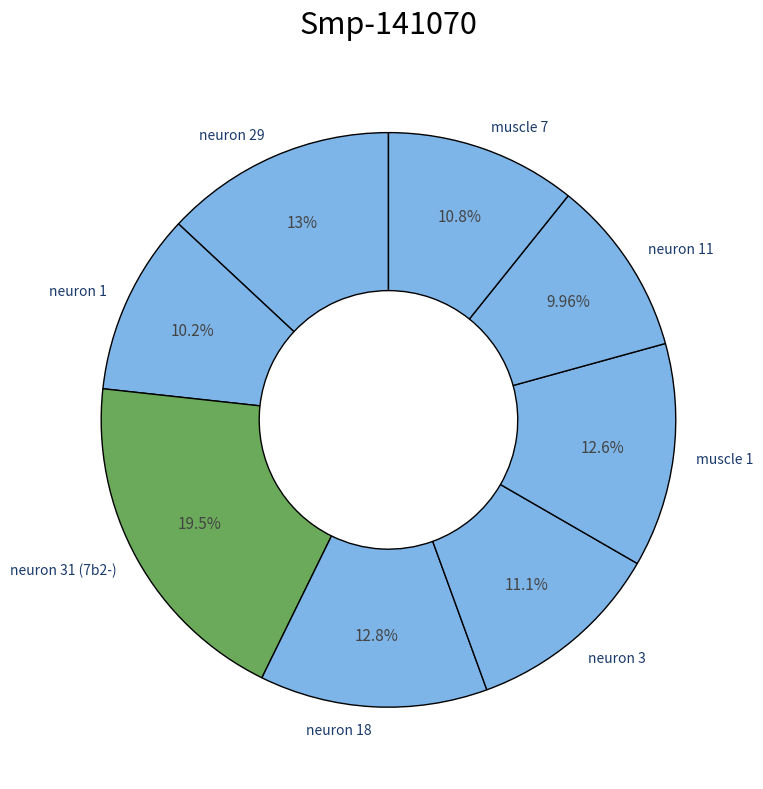

True or false: neuron 1 accounts for 1% of the total.

False